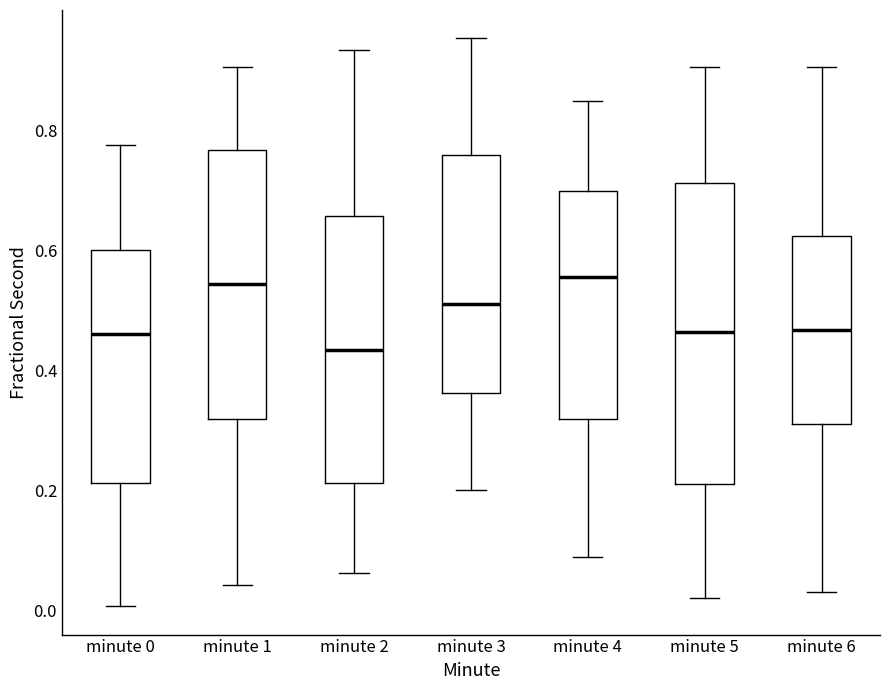

Comparing the boxes themselves (not the whiskers), which one is the tallest?

minute 5